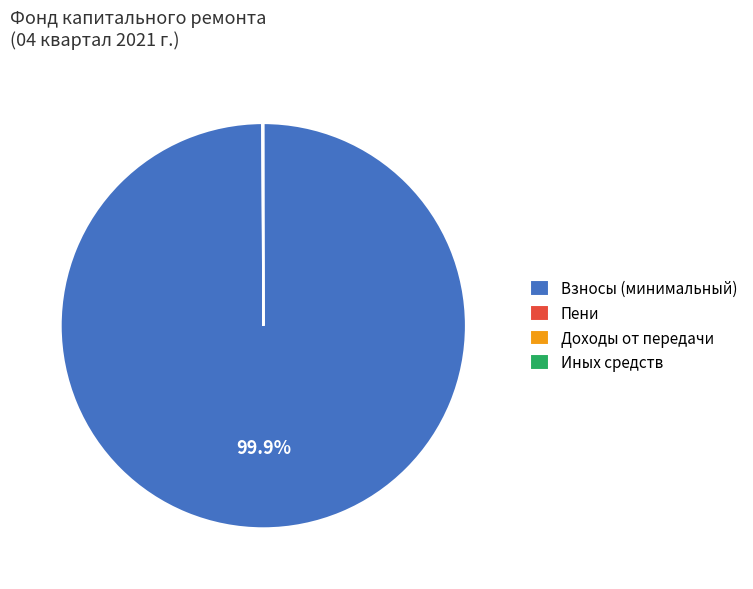

Does Взносы (минимальный) represent more than half of the total?

Yes